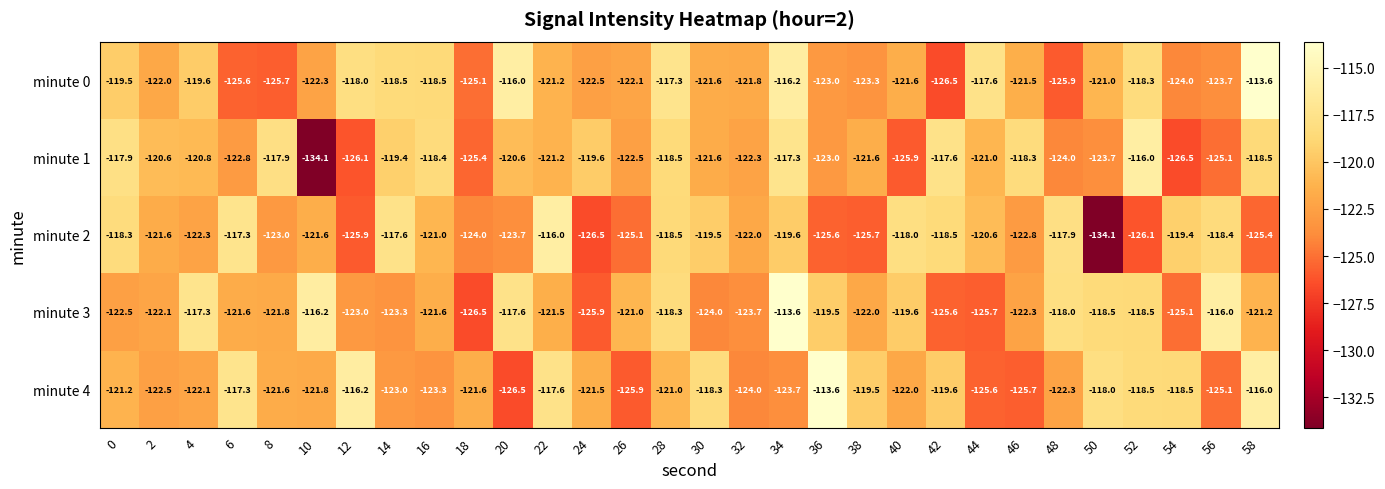

What is the sum of the minute 2 values at 52 and 56?

-244.5